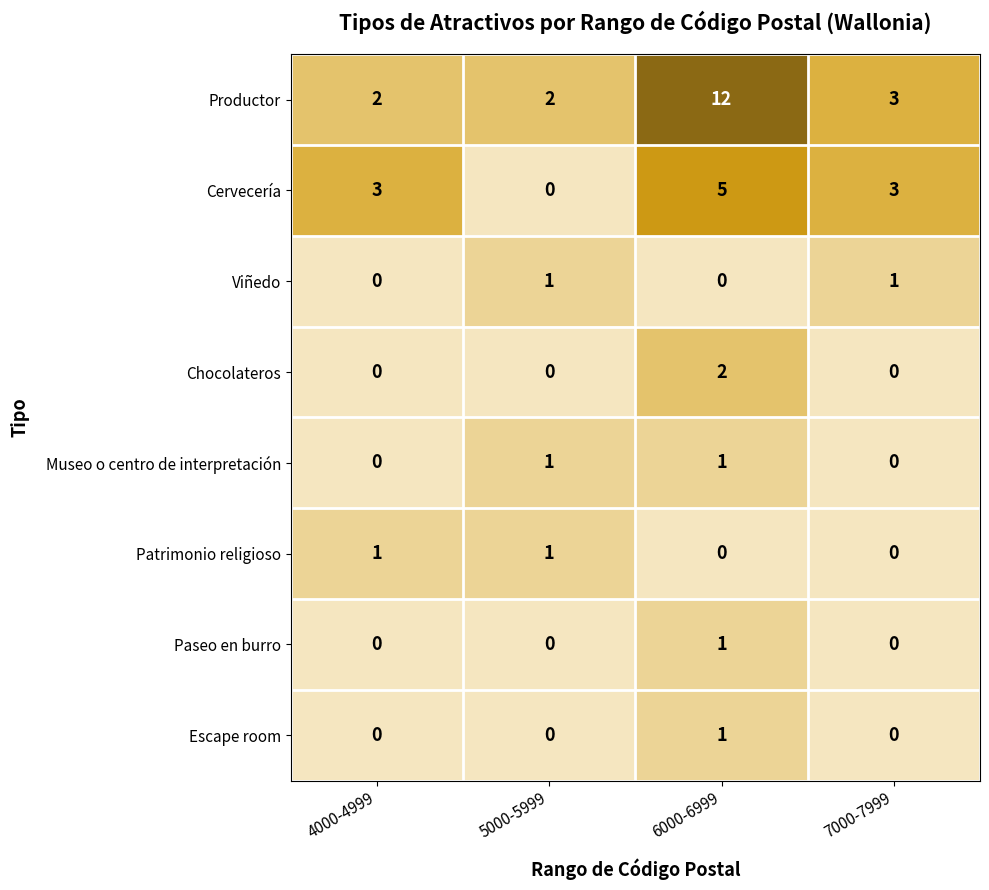

The Productor series shows 5 at 7000-7999. True or false?

False